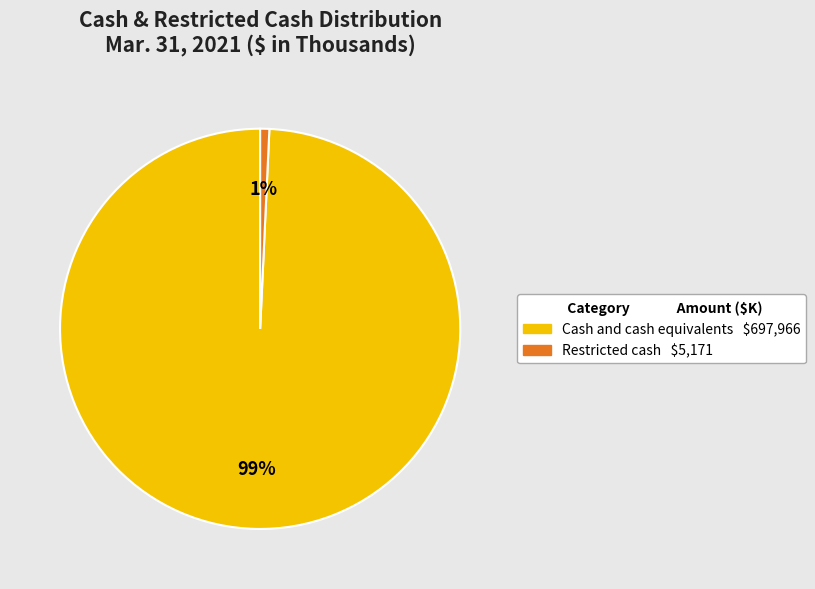

To the nearest percent, what is the combined percentage of Cash and cash equivalents and Restricted cash?

100%